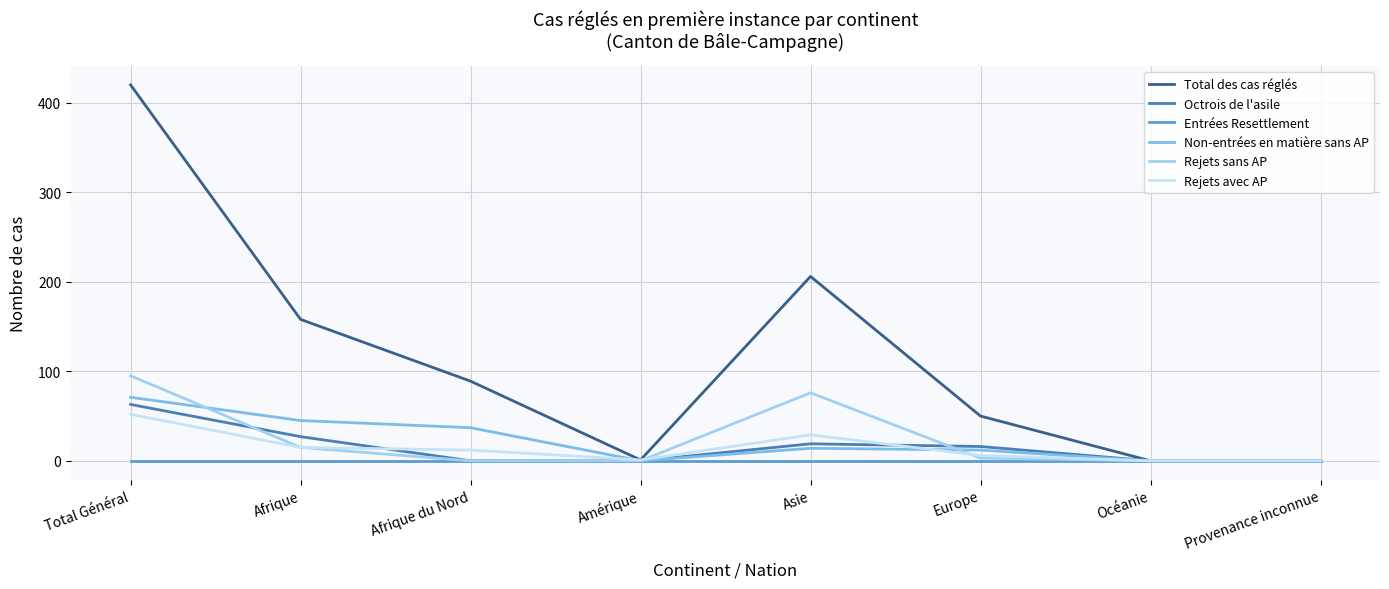

True or false: Entrées Resettlement has a value of 0 at Amérique.

True